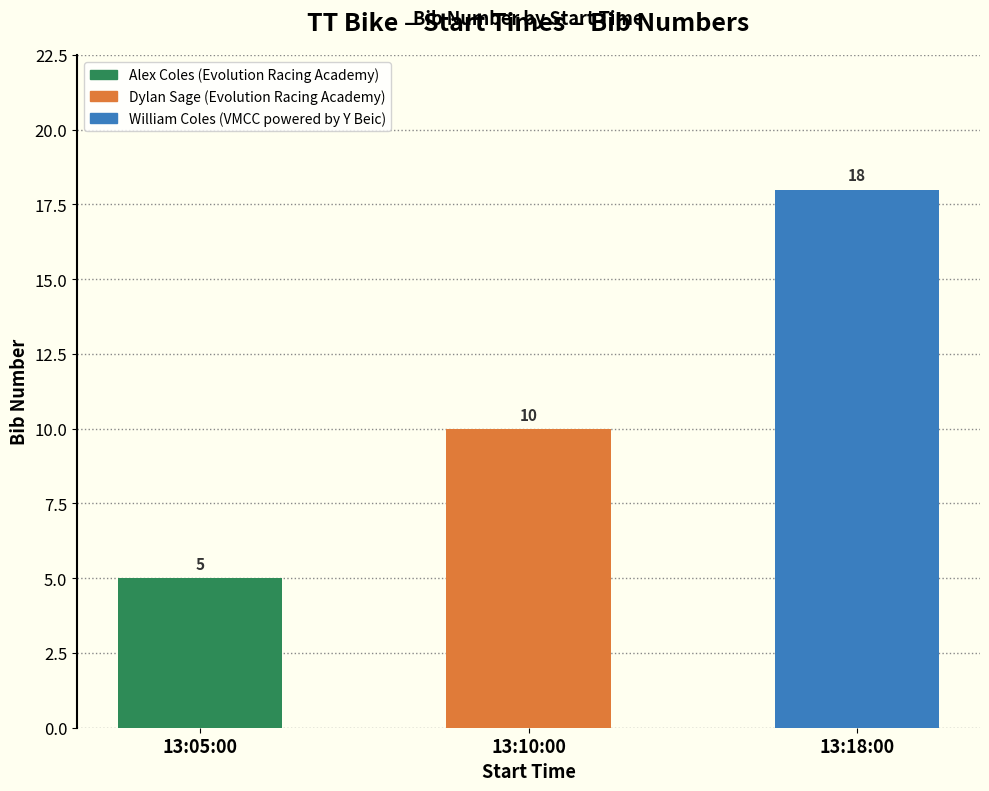

Which has a higher value, 13:10:00 or 13:18:00?

13:18:00